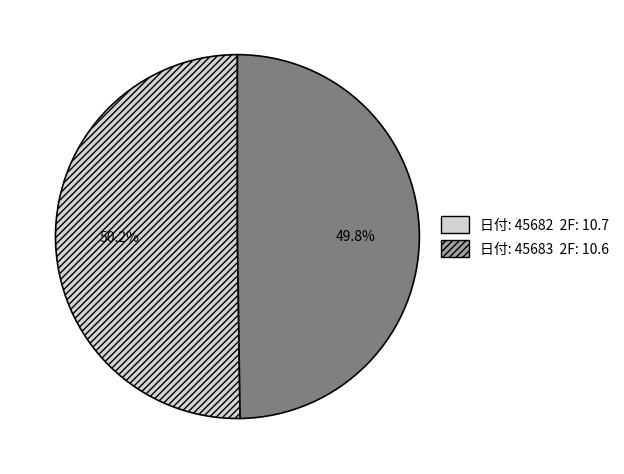

Is there any slice that represents more than half of the pie?

Yes